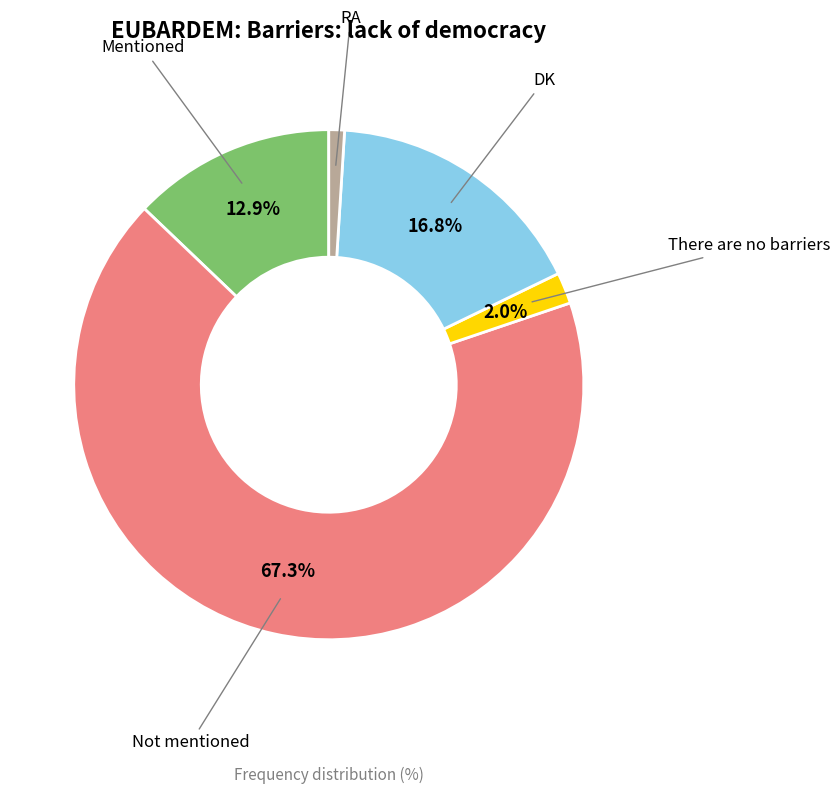

Is there any slice that represents more than half of the pie?

Yes